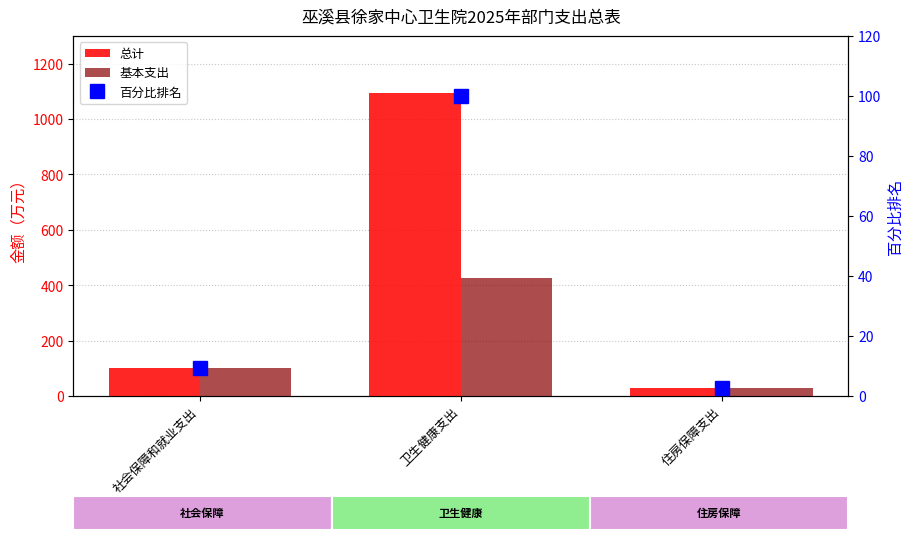

Read the 总计 value at 卫生健康支出.

1092.7